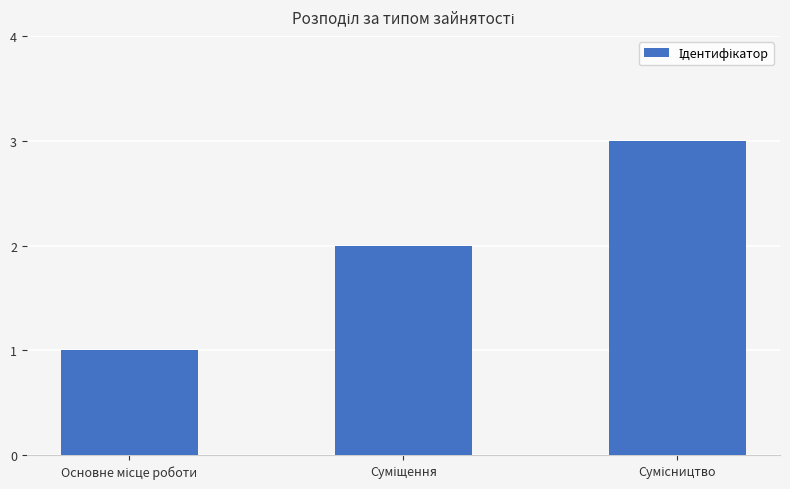

How many data points are less than 2?

1